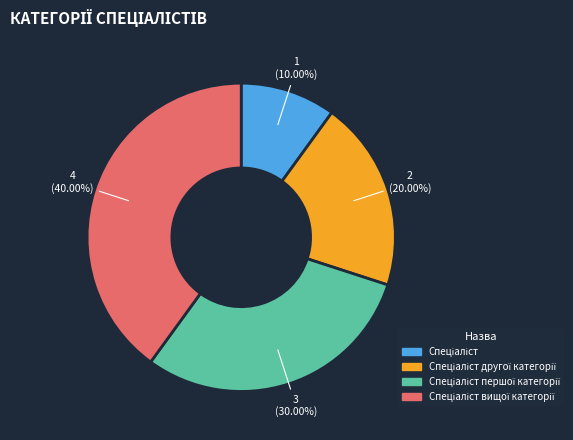

Does any single category account for the majority?

No